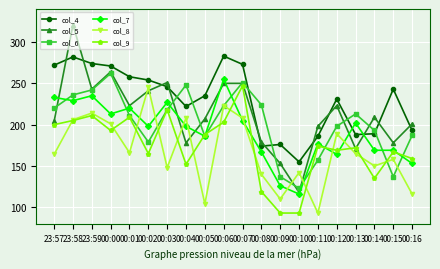

True or false: col_7 has a value of 169 at 00:15.

True